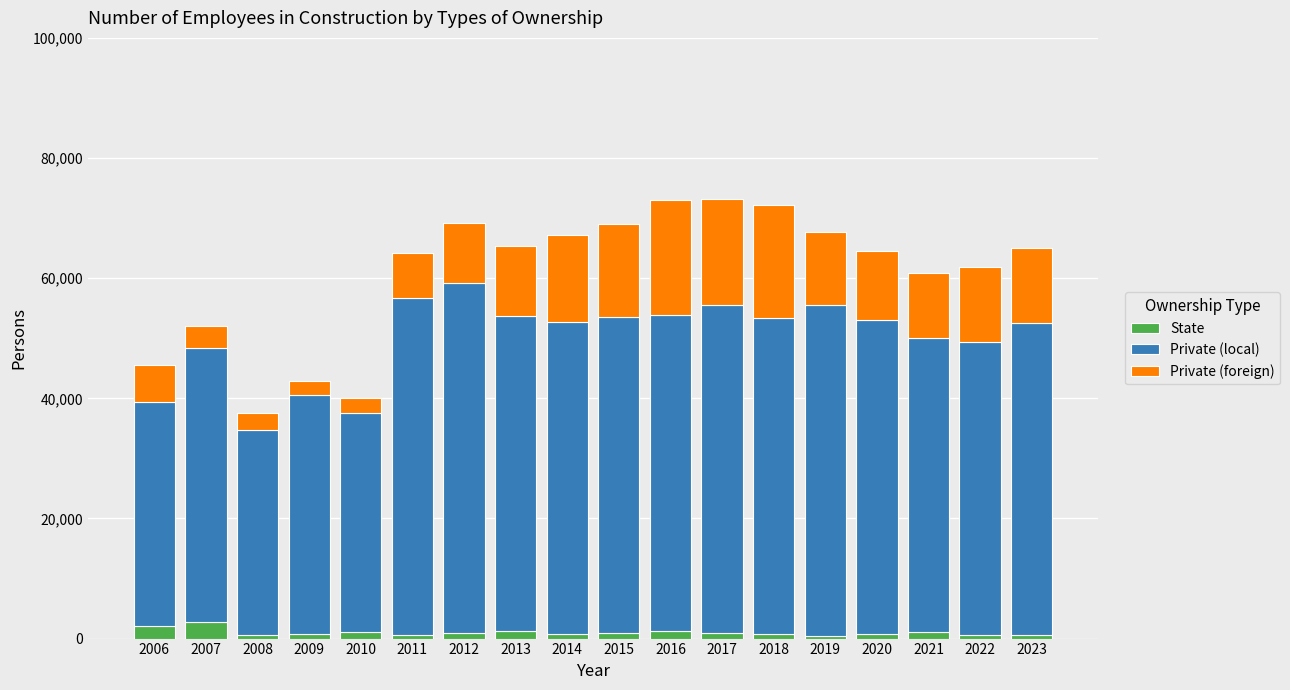

What is the average value of the State series?

1008